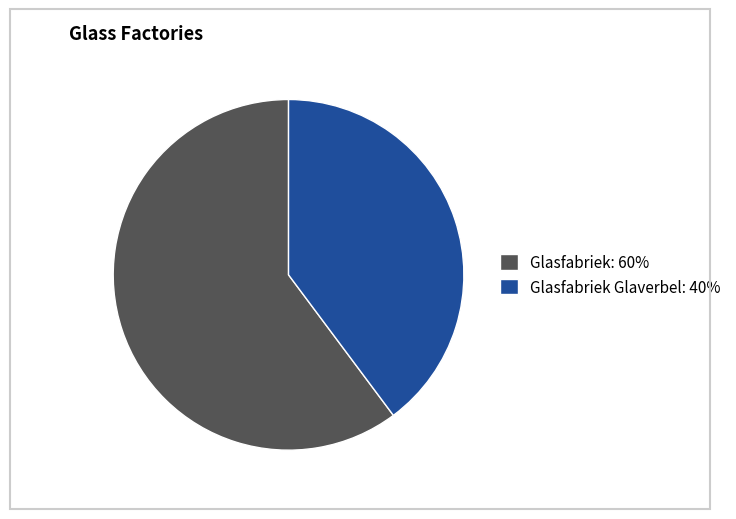

What is the smallest slice in the pie chart?

Glasfabriek Glaverbel: 40%